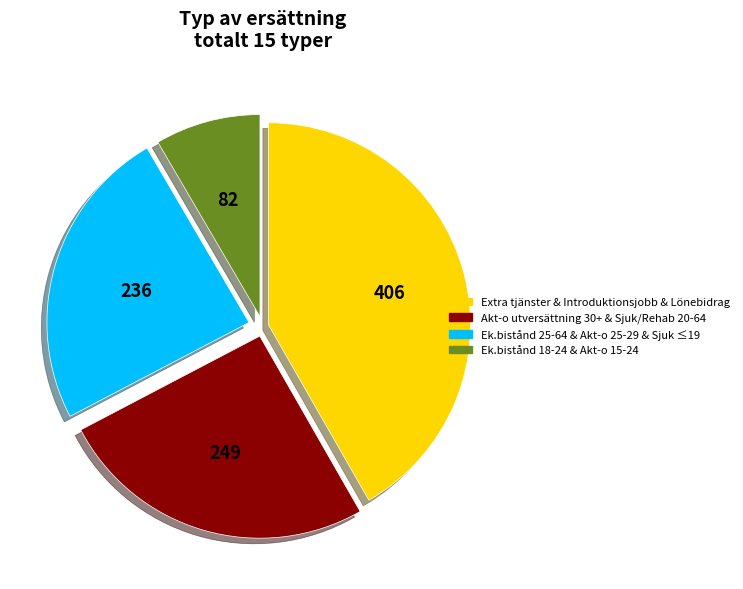

Does any single category account for the majority?

No